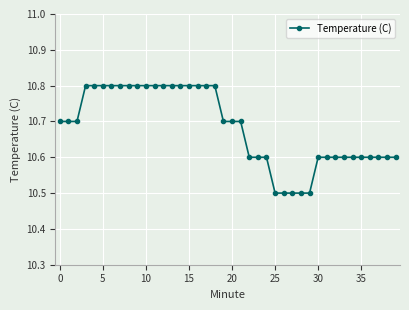

What is the sum of all values?

427.3